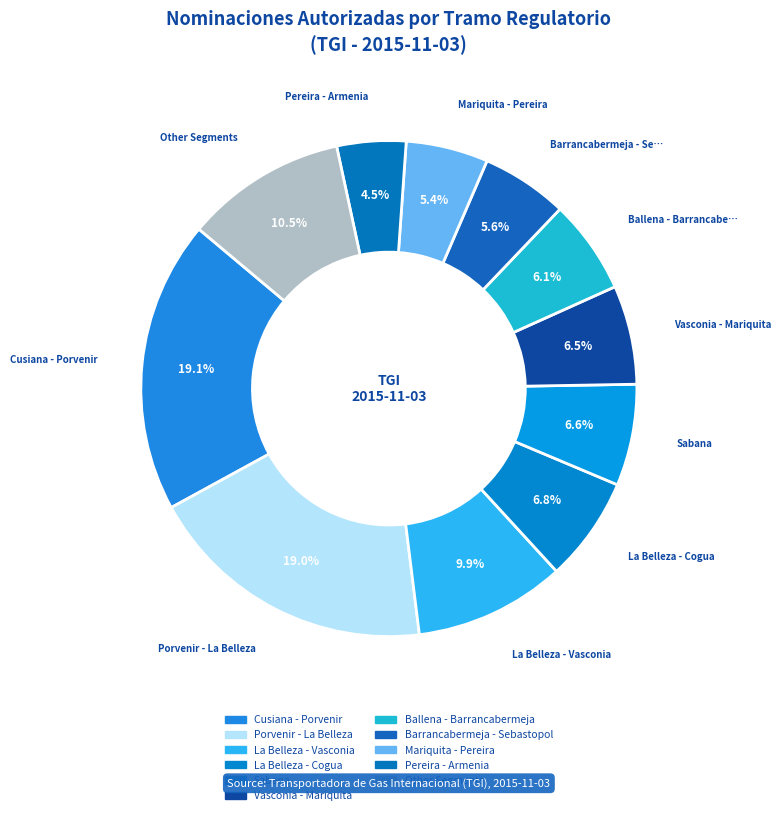

How many segments does this pie chart have?

11